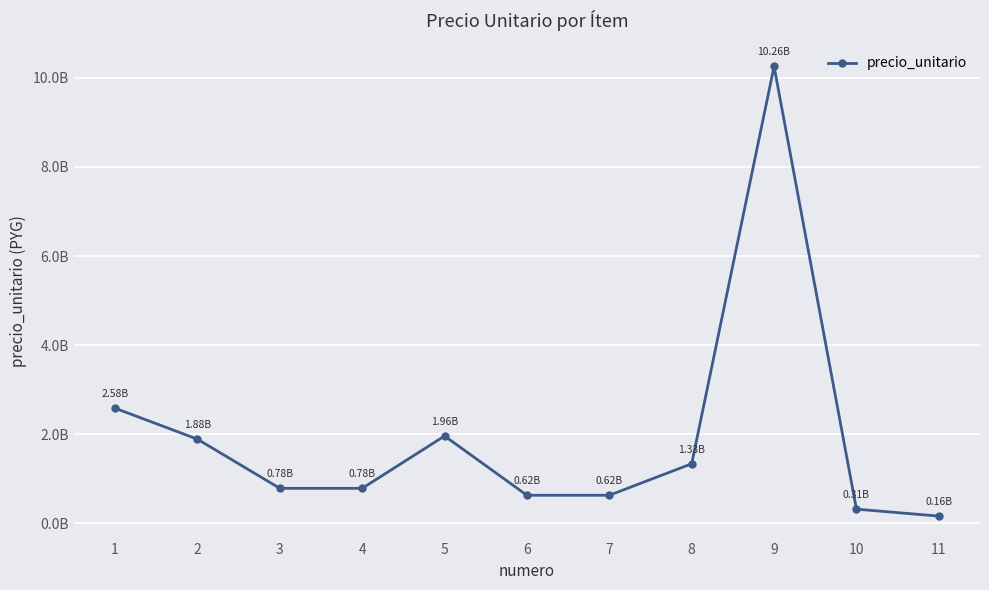

What is the average value?

1935272727